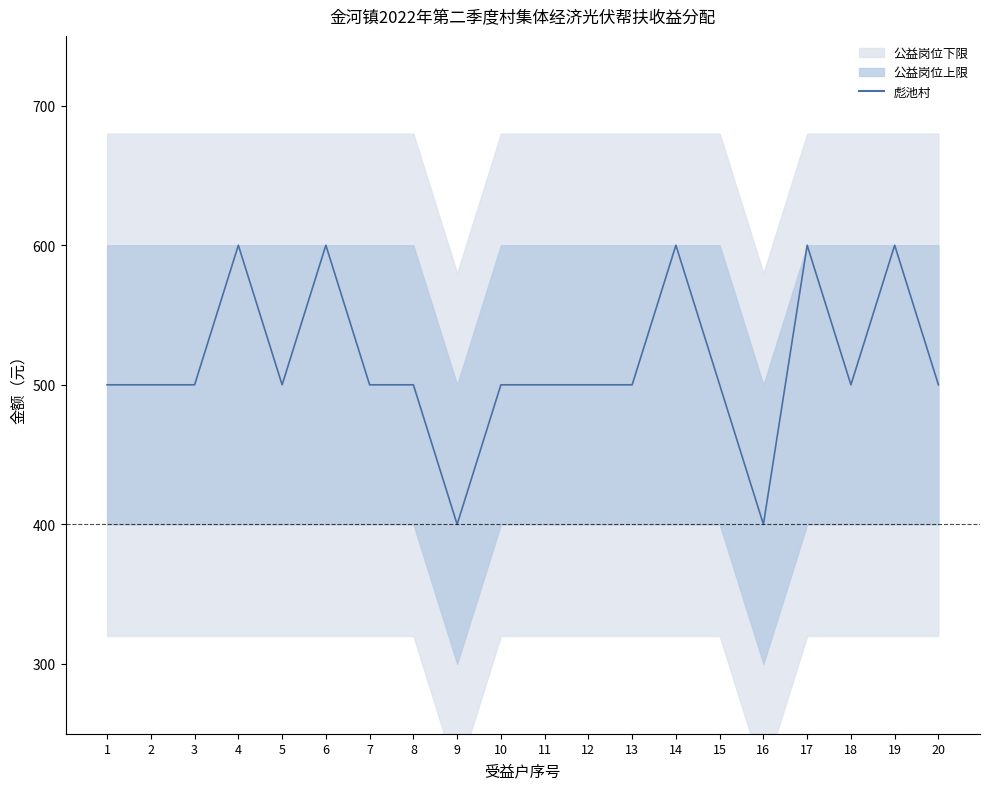

List the labels in order of value, smallest first.

9, 16, 1, 2, 3, 5, 7, 8, 10, 11, 12, 13, 15, 18, 20, 4, 6, 14, 17, 19